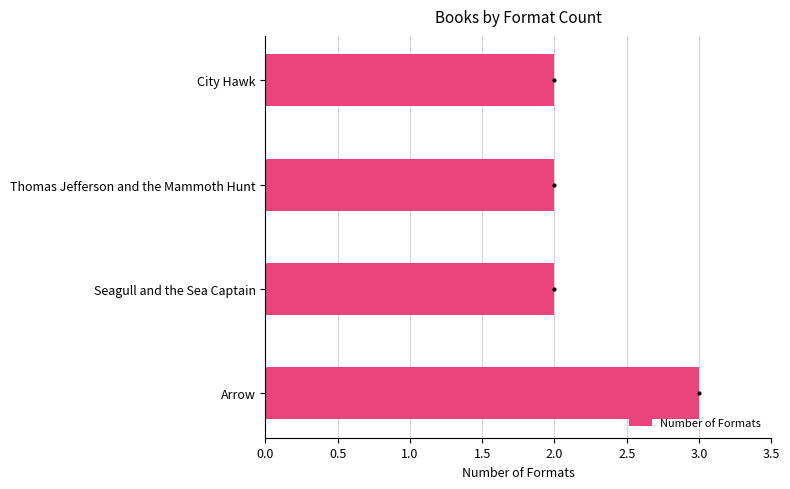

Read the value at Arrow.

3